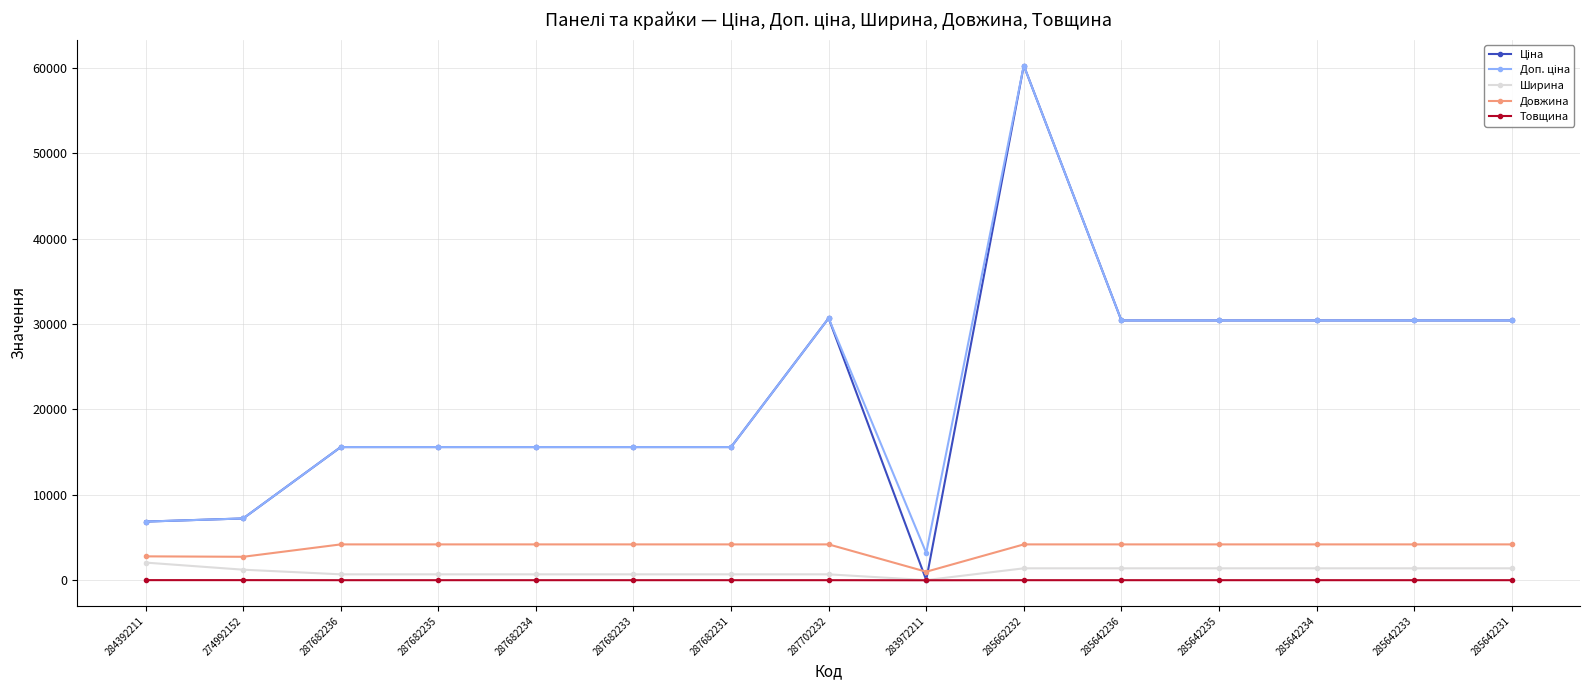

Where does the Товщина series first go above 12?

284392211